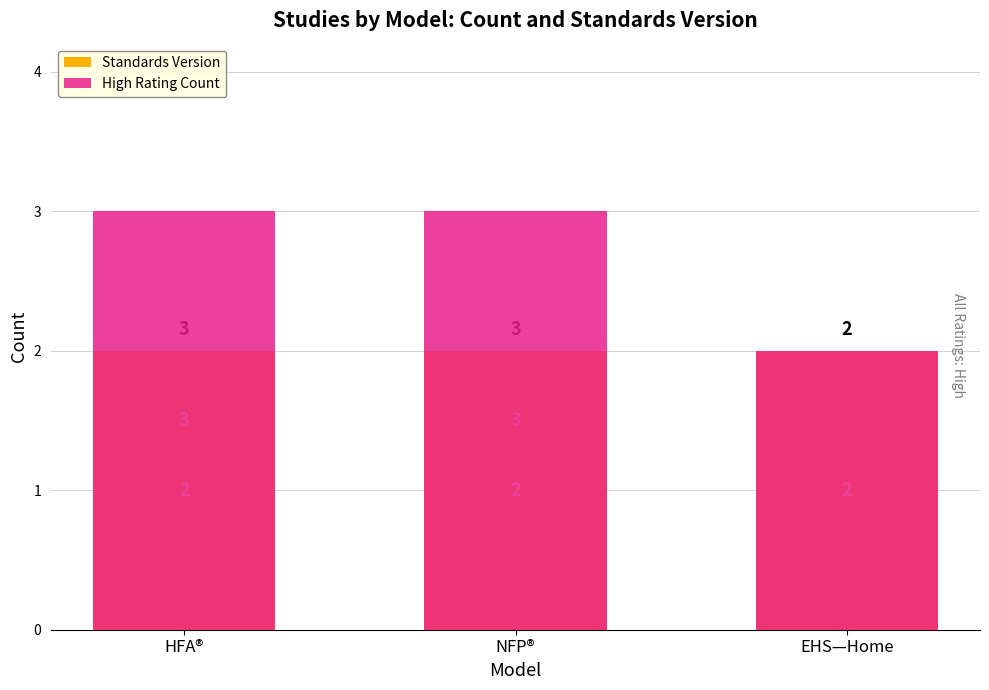

What position from the left is NFP®?

2